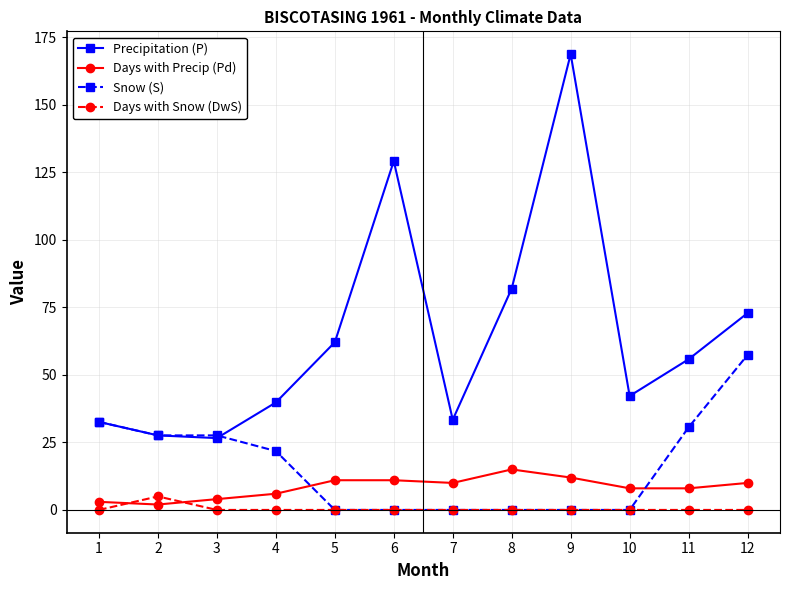

What is the sum of all Snow (S) values?

197.6